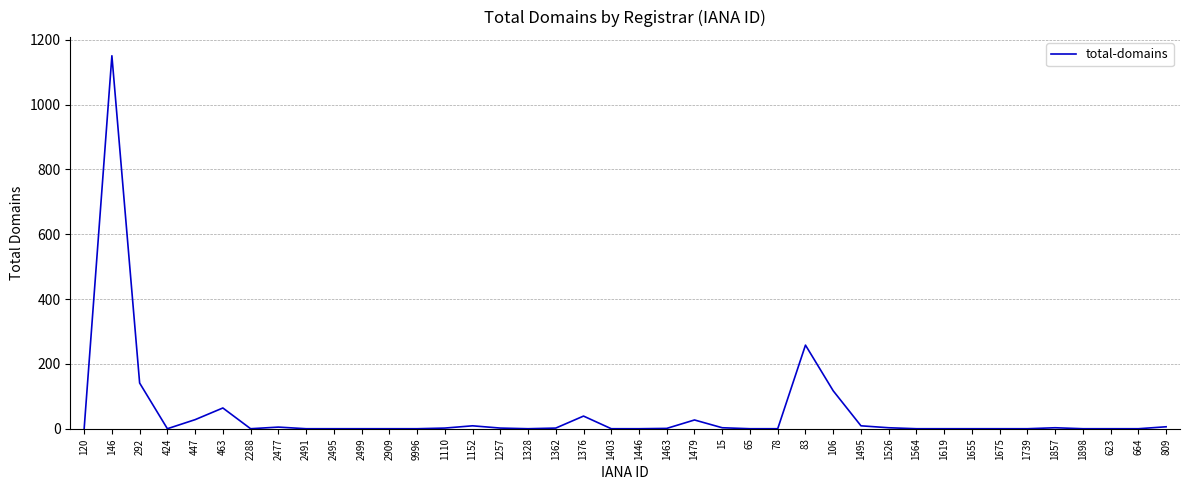

What is the difference between the maximum and minimum values?

1151